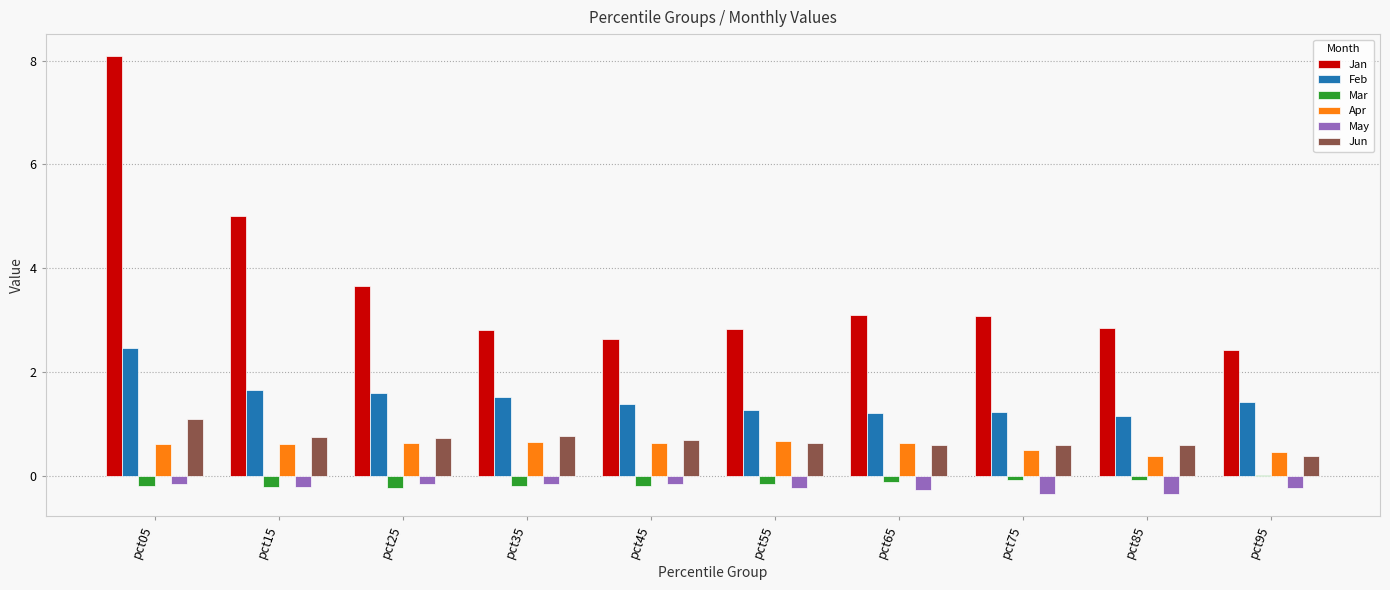

What is the sum of all Apr values?

5.7